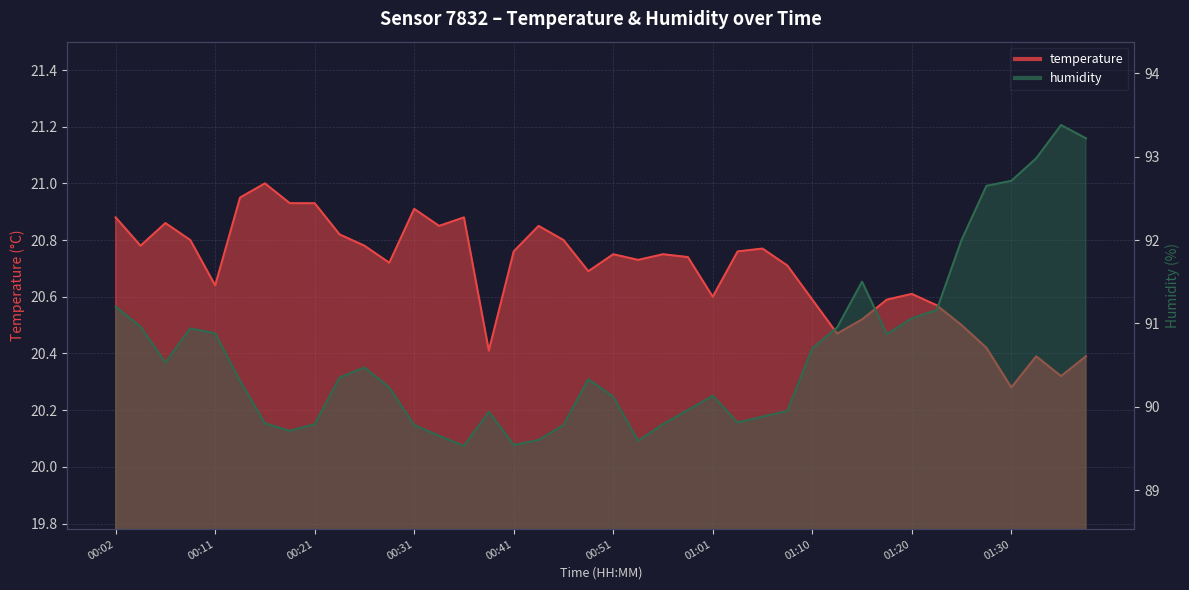

Reading right to left, list all the values displayed in this chart.

temperature: 01:37=20.4	01:35=20.3	01:32=20.4	01:30=20.3	01:27=20.4	01:25=20.5	01:22=20.6	01:20=20.6	01:18=20.6	01:15=20.5	01:13=20.5	01:10=20.6	01:08=20.7	01:05=20.8	01:03=20.8	01:01=20.6	00:58=20.7	00:56=20.8	00:53=20.7	00:51=20.8	00:48=20.7	00:46=20.8	00:43=20.9	00:41=20.8	00:38=20.4	00:36=20.9	00:33=20.9	00:31=20.9	00:28=20.7	00:26=20.8	00:24=20.8	00:21=20.9	00:19=20.9	00:16=21.0	00:14=20.9	00:11=20.6	00:09=20.8	00:07=20.9	00:04=20.8	00:02=20.9
humidity: 01:37=93.2	01:35=93.4	01:32=93.0	01:30=92.7	01:27=92.7	01:25=92.0	01:22=91.2	01:20=91.1	01:18=90.9	01:15=91.5	01:13=91.0	01:10=90.7	01:08=90.0	01:05=89.9	01:03=89.8	01:01=90.1	00:58=90.0	00:56=89.8	00:53=89.6	00:51=90.1	00:48=90.3	00:46=89.8	00:43=89.6	00:41=89.5	00:38=89.9	00:36=89.5	00:33=89.7	00:31=89.8	00:28=90.2	00:26=90.5	00:24=90.3	00:21=89.8	00:19=89.7	00:16=89.8	00:14=90.3	00:11=90.9	00:09=90.9	00:07=90.5	00:04=91.0	00:02=91.2